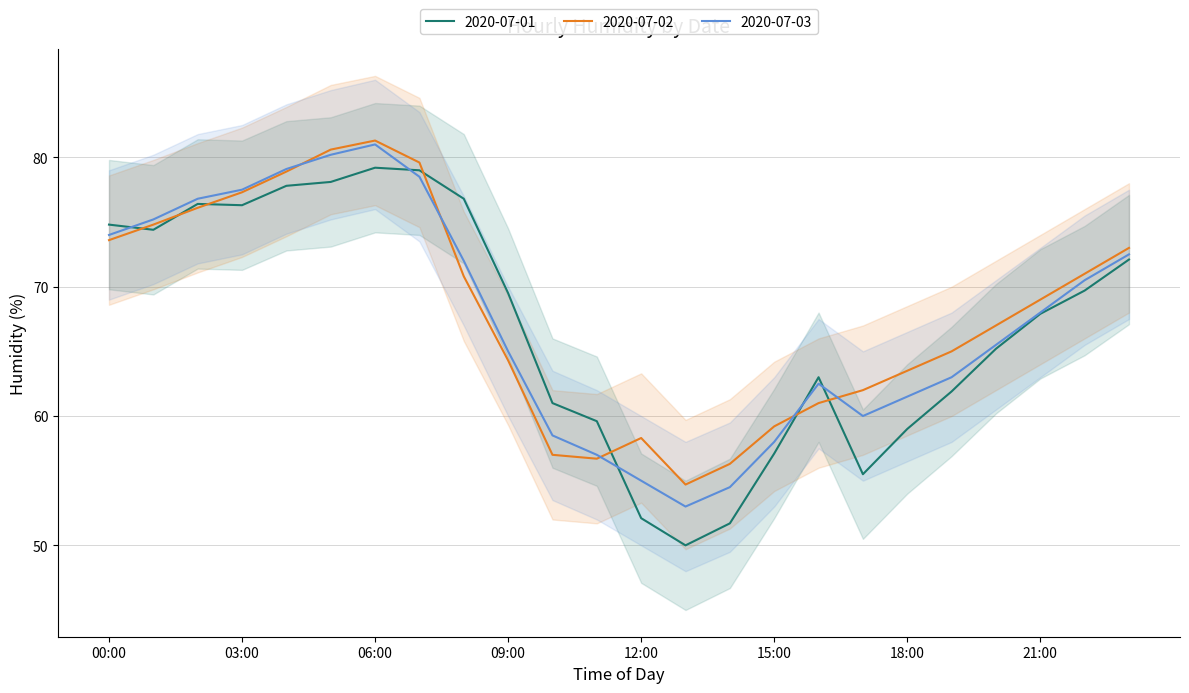

Reading right to left, list all the values displayed in this chart.

2020-07-01: 72.1	69.7	67.9	65.2	61.9	59.0	55.5	63.0	57.1	51.7	50.0	52.1	59.6	61.0	69.5	76.8	79.0	79.2	78.1	77.8	76.3	76.4	74.4	74.8
2020-07-02: 73.0	71.0	69.0	67.0	65.0	63.5	62.0	61.0	59.2	56.3	54.7	58.3	56.7	57.0	64.3	70.8	79.6	81.3	80.6	78.9	77.3	76.1	74.8	73.6
2020-07-03: 72.5	70.5	68.0	65.5	63.0	61.5	60.0	62.5	58.0	54.5	53.0	55.0	57.0	58.5	65.0	72.0	78.5	81.0	80.2	79.1	77.5	76.8	75.2	74.0